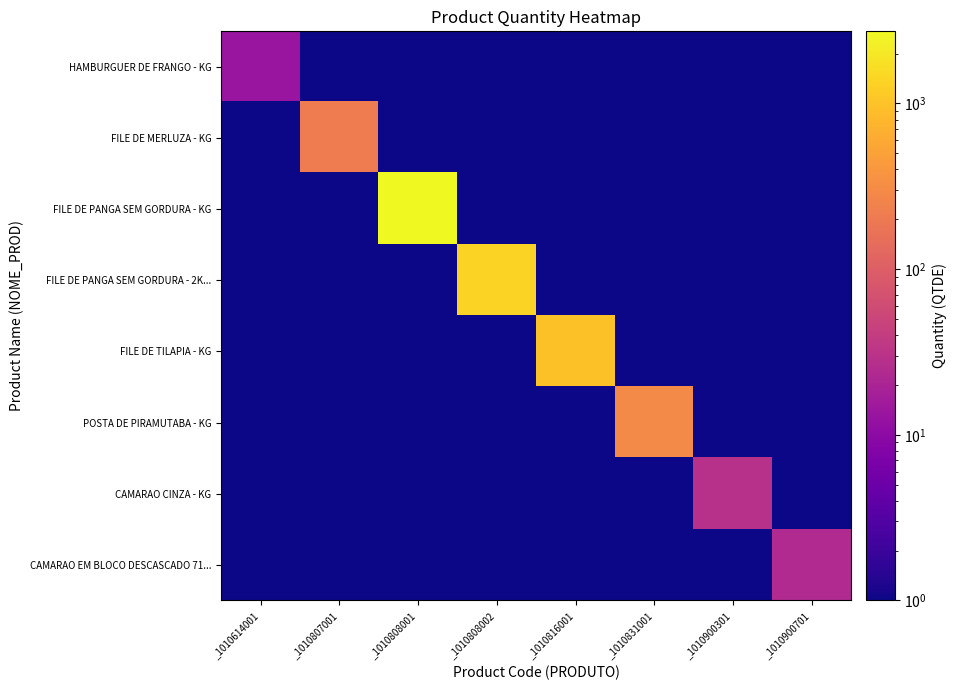

Reading right to left, transcribe all the data shown in this chart.

HAMBURGUER DE FRANGO - KG: _1010900701=0.0	_1010900301=0.0	_1010831001=0.0	_1010816001=0.0	_1010808002=0.0	_1010808001=0.0	_1010807001=0.0	_1010614001=13.0
FILE DE MERLUZA - KG: _1010900701=0.0	_1010900301=0.0	_1010831001=0.0	_1010816001=0.0	_1010808002=0.0	_1010808001=0.0	_1010807001=212.0	_1010614001=0.0
FILE DE PANGA SEM GORDURA - KG: _1010900701=0.0	_1010900301=0.0	_1010831001=0.0	_1010816001=0.0	_1010808002=0.0	_1010808001=2727.0	_1010807001=0.0	_1010614001=0.0
FILE DE PANGA SEM GORDURA - 2K...: _1010900701=0.0	_1010900301=0.0	_1010831001=0.0	_1010816001=0.0	_1010808002=1363.5	_1010808001=0.0	_1010807001=0.0	_1010614001=0.0
FILE DE TILAPIA - KG: _1010900701=0.0	_1010900301=0.0	_1010831001=0.0	_1010816001=956.0	_1010808002=0.0	_1010808001=0.0	_1010807001=0.0	_1010614001=0.0
POSTA DE PIRAMUTABA - KG: _1010900701=0.0	_1010900301=0.0	_1010831001=297.5	_1010816001=0.0	_1010808002=0.0	_1010808001=0.0	_1010807001=0.0	_1010614001=0.0
CAMARAO CINZA - KG: _1010900701=0.0	_1010900301=29.0	_1010831001=0.0	_1010816001=0.0	_1010808002=0.0	_1010808001=0.0	_1010807001=0.0	_1010614001=0.0
CAMARAO EM BLOCO DESCASCADO 71...: _1010900701=24.0	_1010900301=0.0	_1010831001=0.0	_1010816001=0.0	_1010808002=0.0	_1010808001=0.0	_1010807001=0.0	_1010614001=0.0